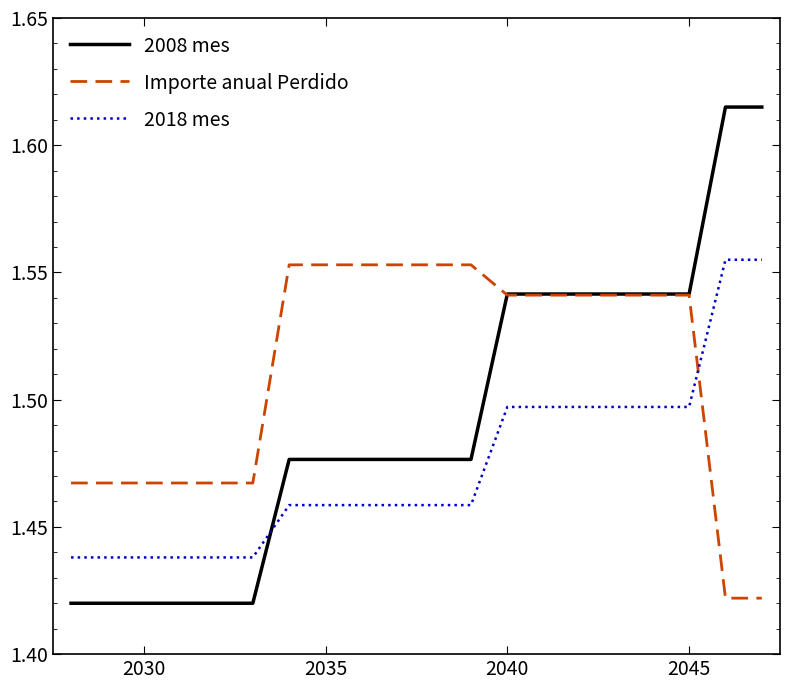

Which series has the largest range (max minus min)?

2008 mes